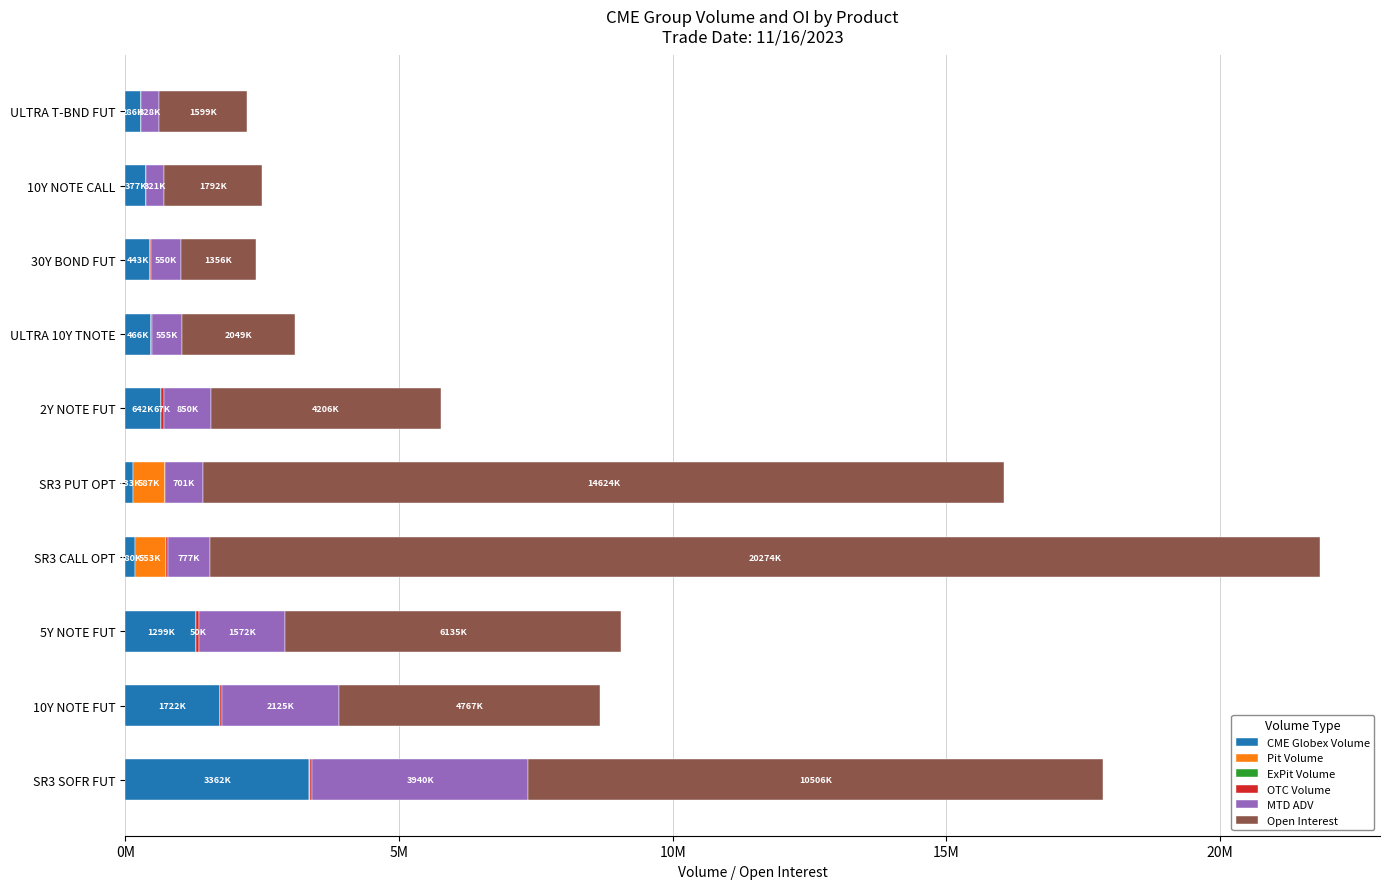

How many categories are shown in the chart?

10